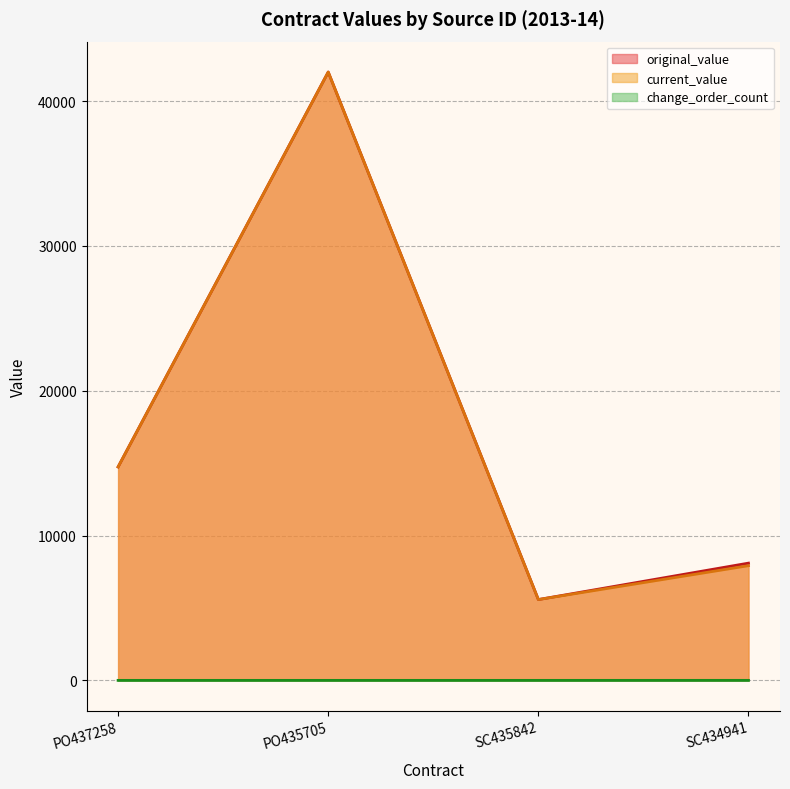

What is the average value of the current_value series?

17559.2